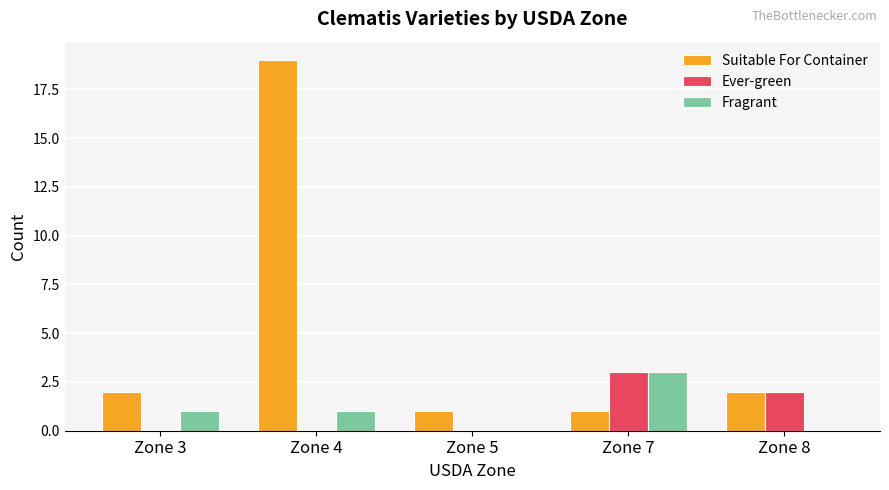

Reading left to right, list all the values displayed in this chart.

Suitable For Container: Zone 3=2	Zone 4=19	Zone 5=1	Zone 7=1	Zone 8=2
Ever-green: Zone 3=0	Zone 4=0	Zone 5=0	Zone 7=3	Zone 8=2
Fragrant: Zone 3=1	Zone 4=1	Zone 5=0	Zone 7=3	Zone 8=0